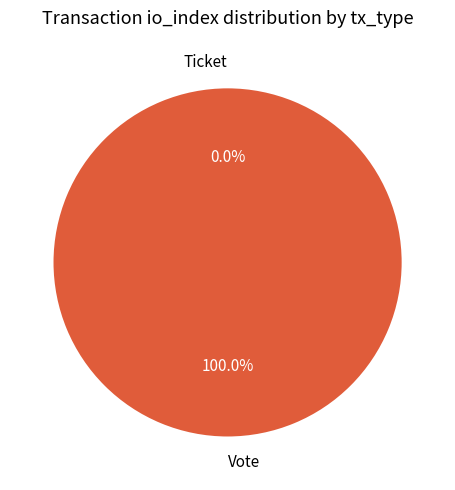

To the nearest percent, what is the combined percentage of Vote and Ticket?

100%